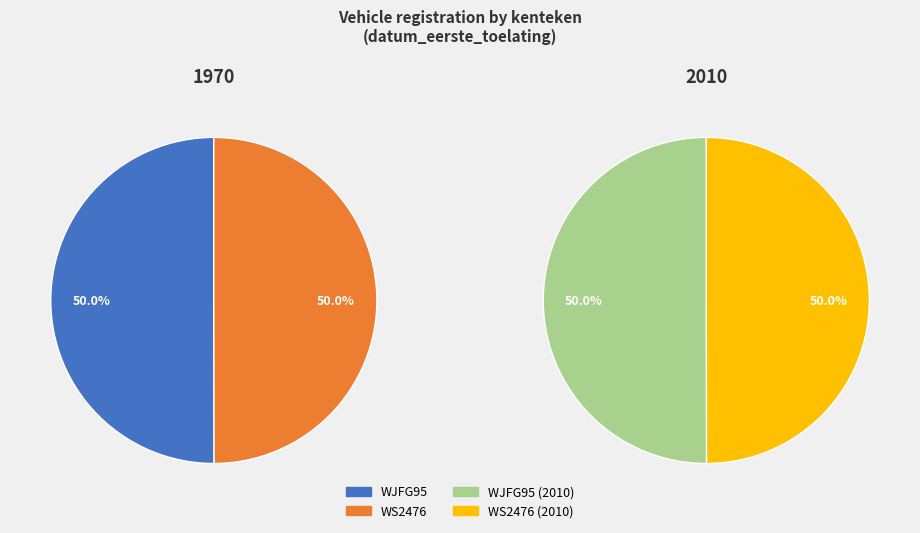

Is it true that WS2476 is 39% of the pie?

False